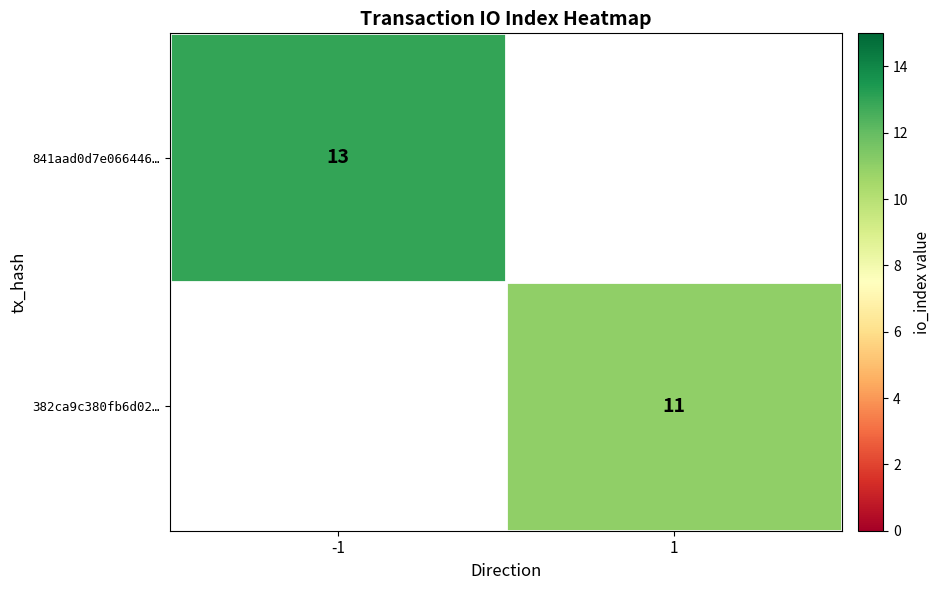

True or false: 382ca9c380fb6d02… has a value of 4 at 1.

False